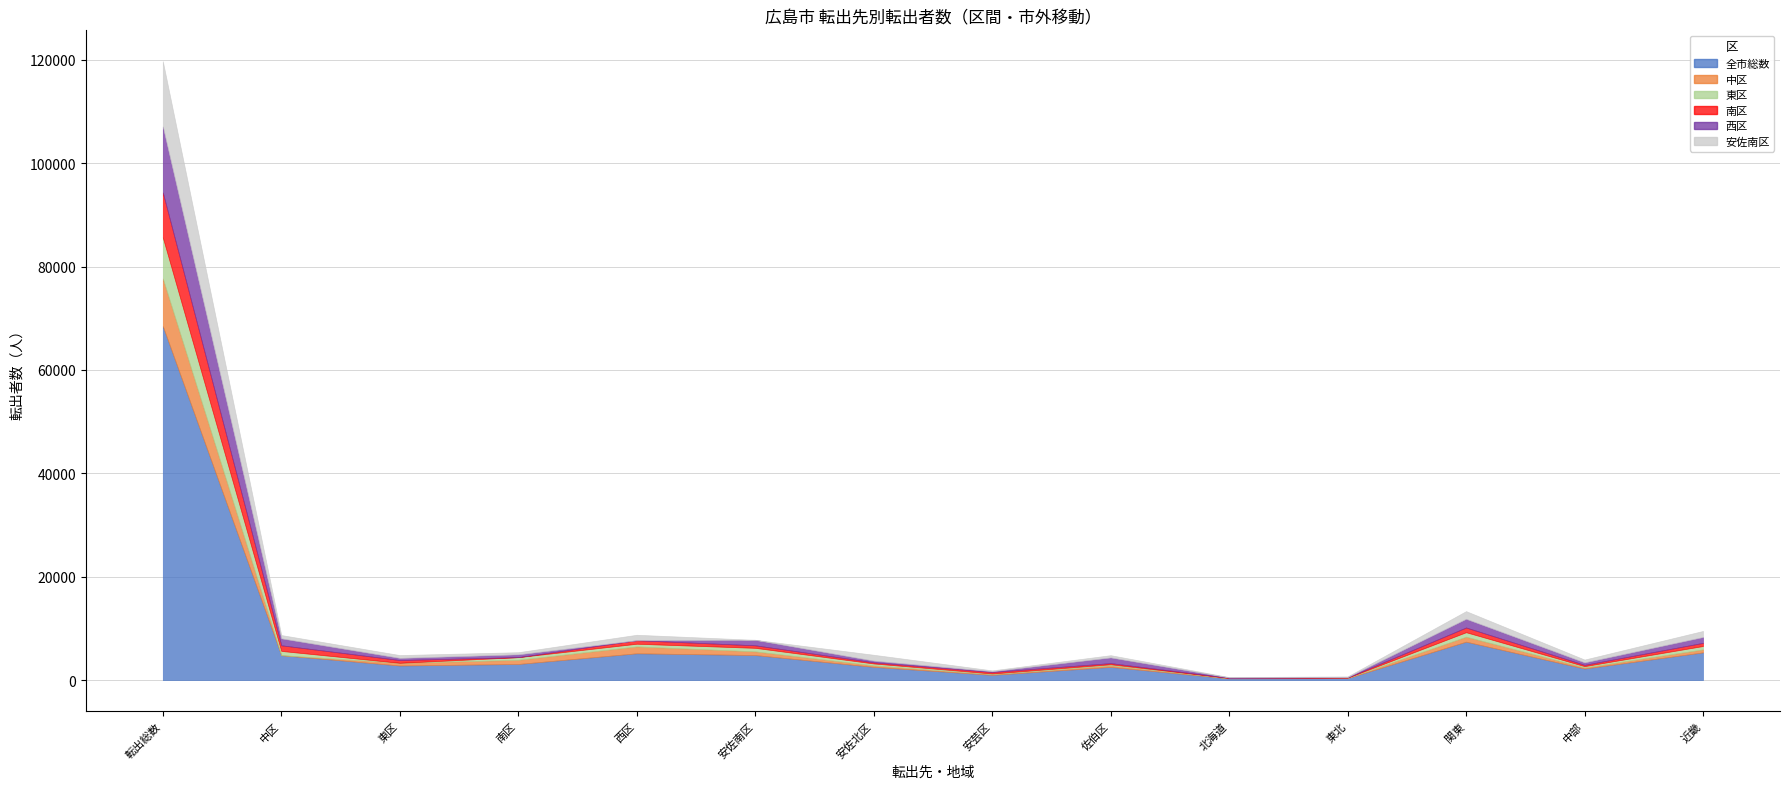

What is the label of the 14th point from the left?

近畿